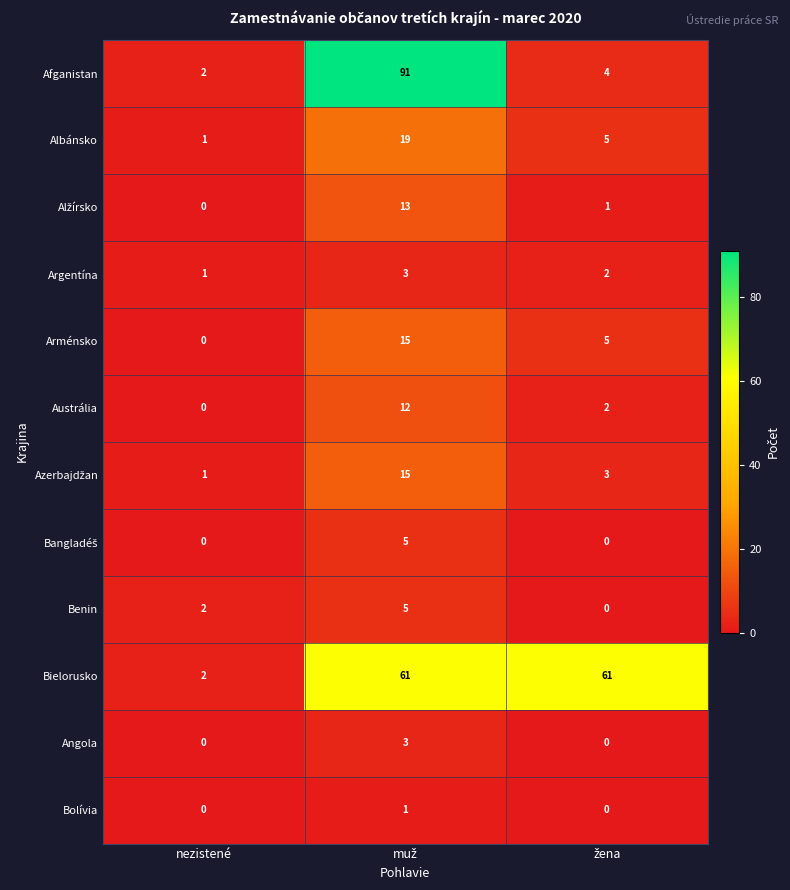

What is the difference between the second highest and minimum values in the Arménsko series?

5